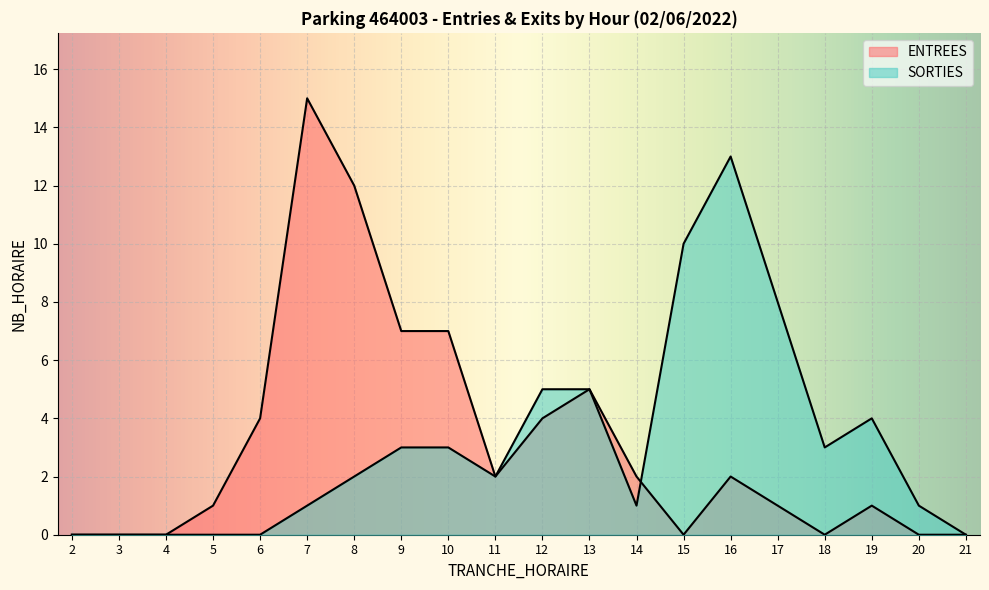

Rank the series by their maximum value, from lowest to highest.

SORTIES, ENTREES